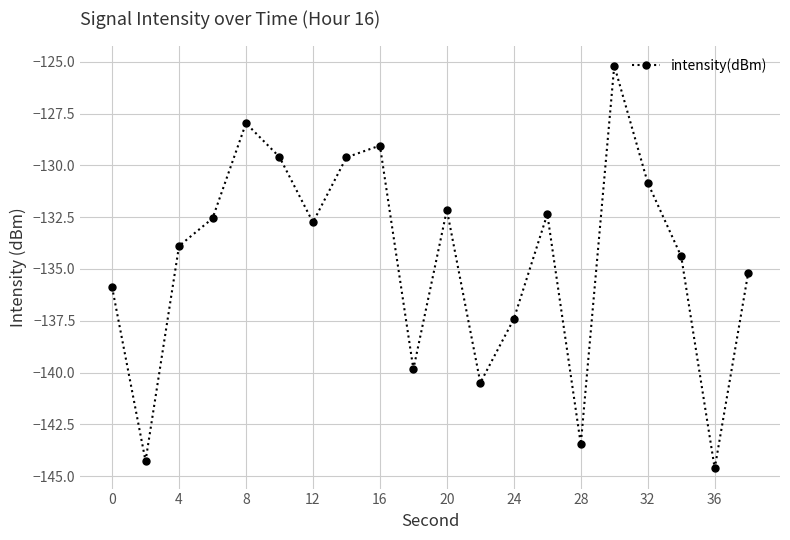

Reading right to left, transcribe all the data shown in this chart.

-135.2	-144.6	-134.4	-130.8	-125.2	-143.5	-132.3	-137.4	-140.5	-132.1	-139.8	-129.0	-129.6	-132.7	-129.6	-128.0	-132.6	-133.9	-144.3	-135.9